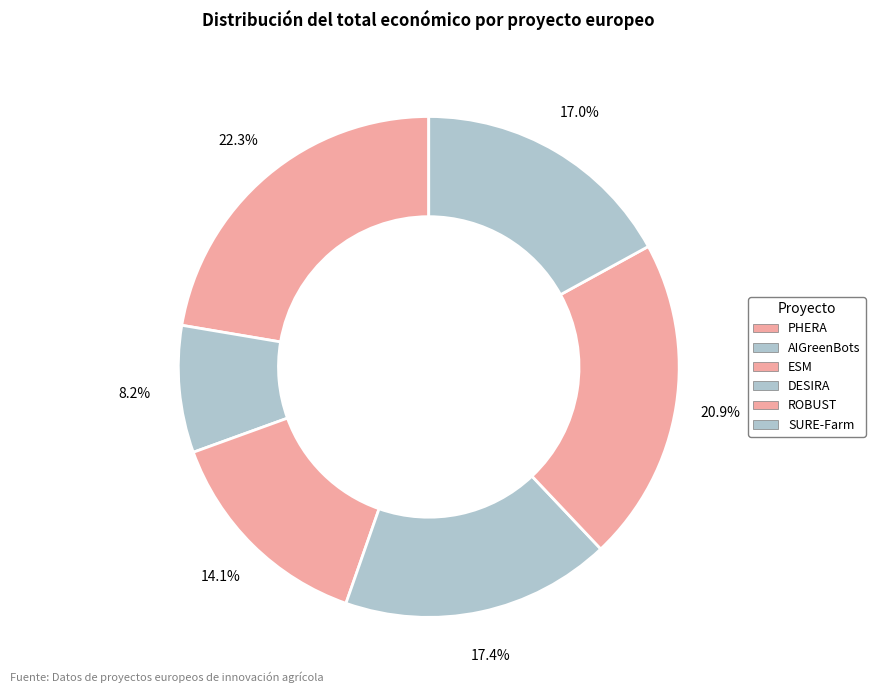

What is the ratio of the value at DESIRA to the value at SURE-Farm?

1.0